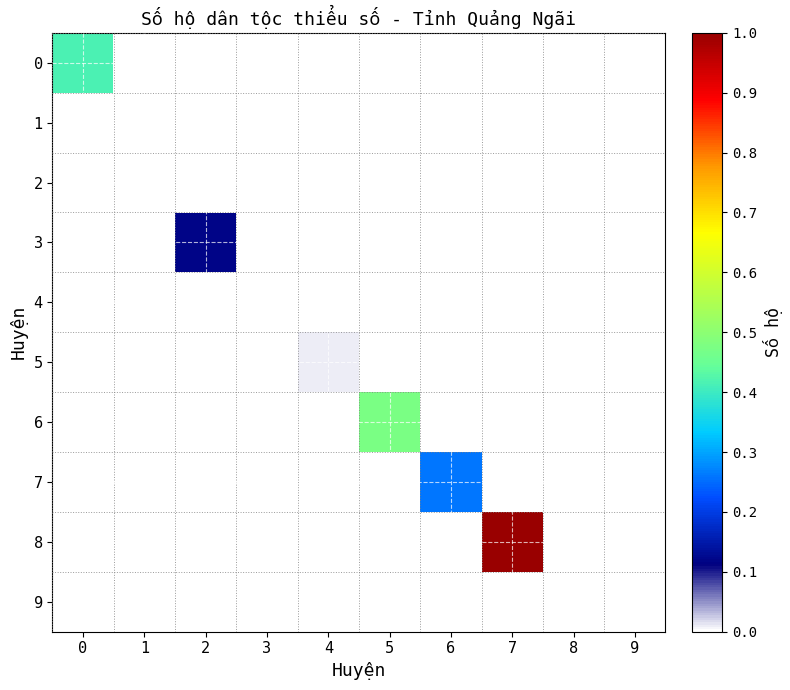

Which category has the highest value across all series?

7